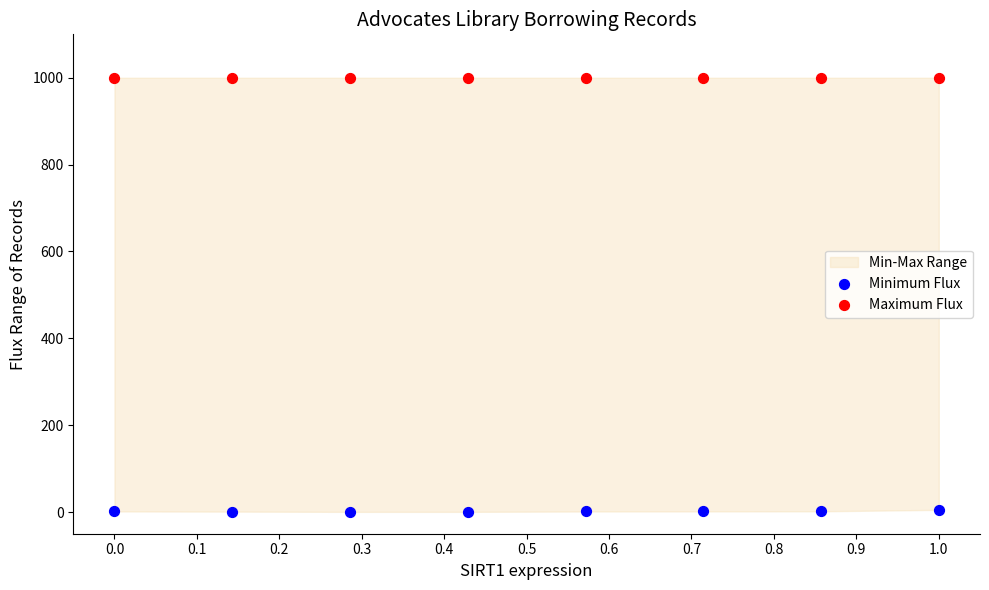

Which series contains the lowest Y value?

Minimum Flux